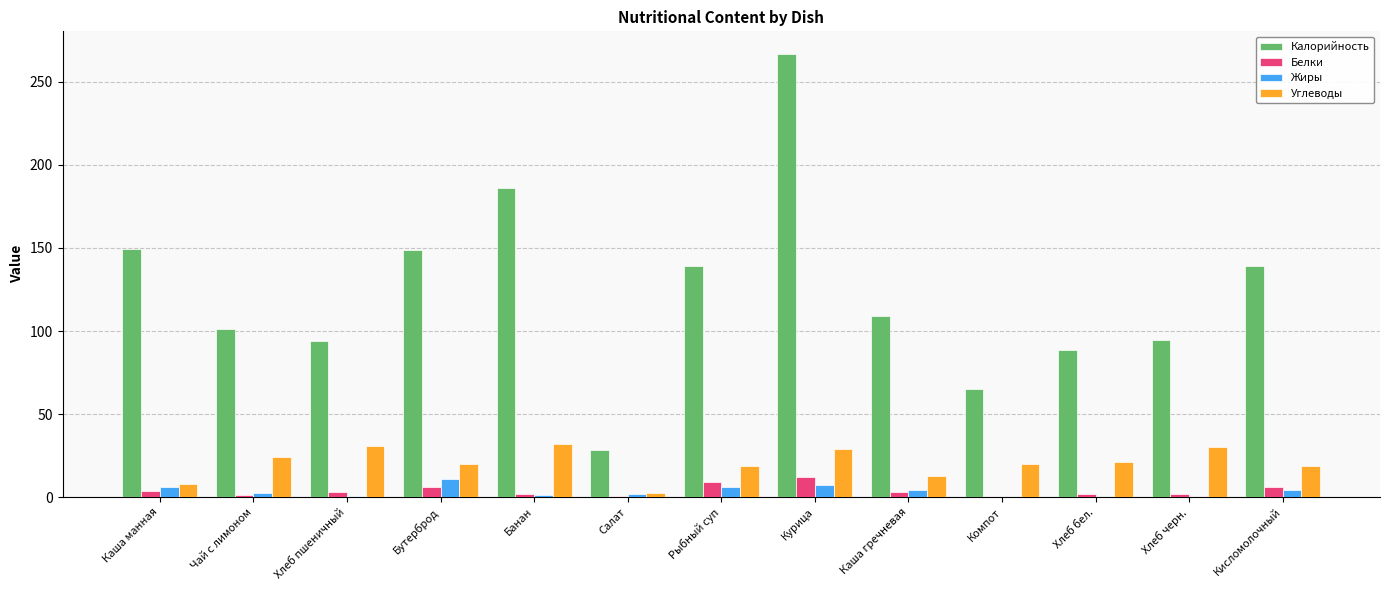

What value does the Жиры series have at Хлеб пшеничный?

0.4